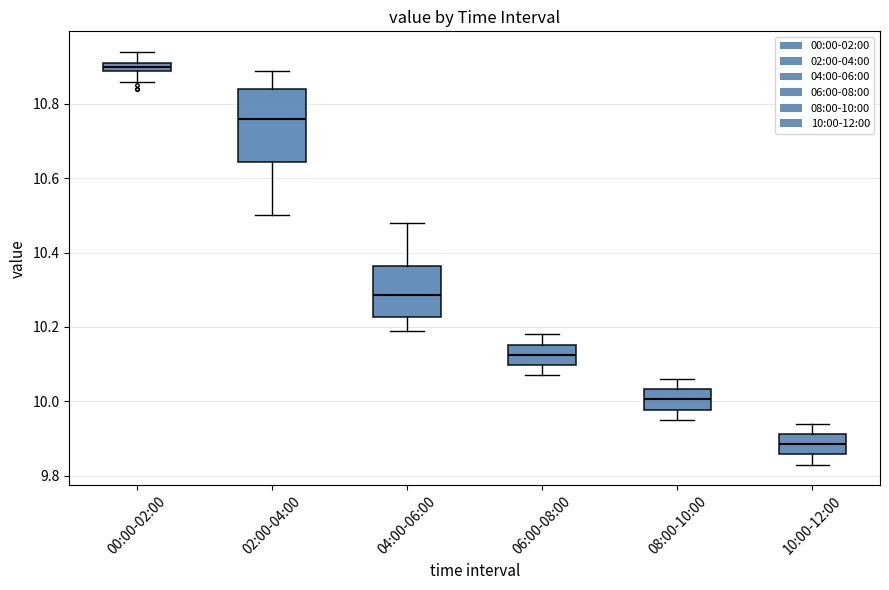

Which box is the tallest, from its lower edge to its upper edge?

02:00-04:00